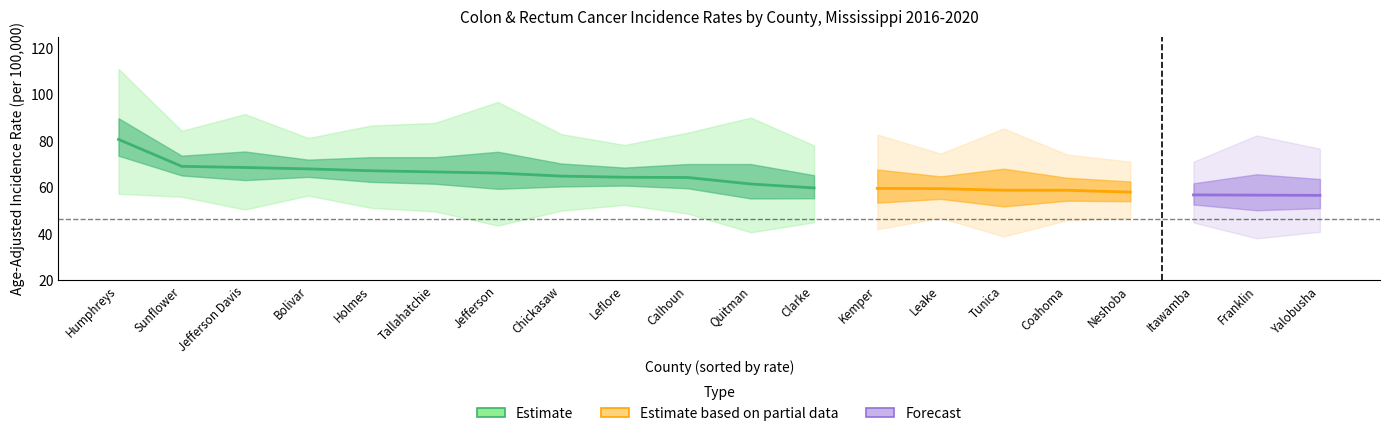

What is the value of the rate point at the 10th from the left?

64.3